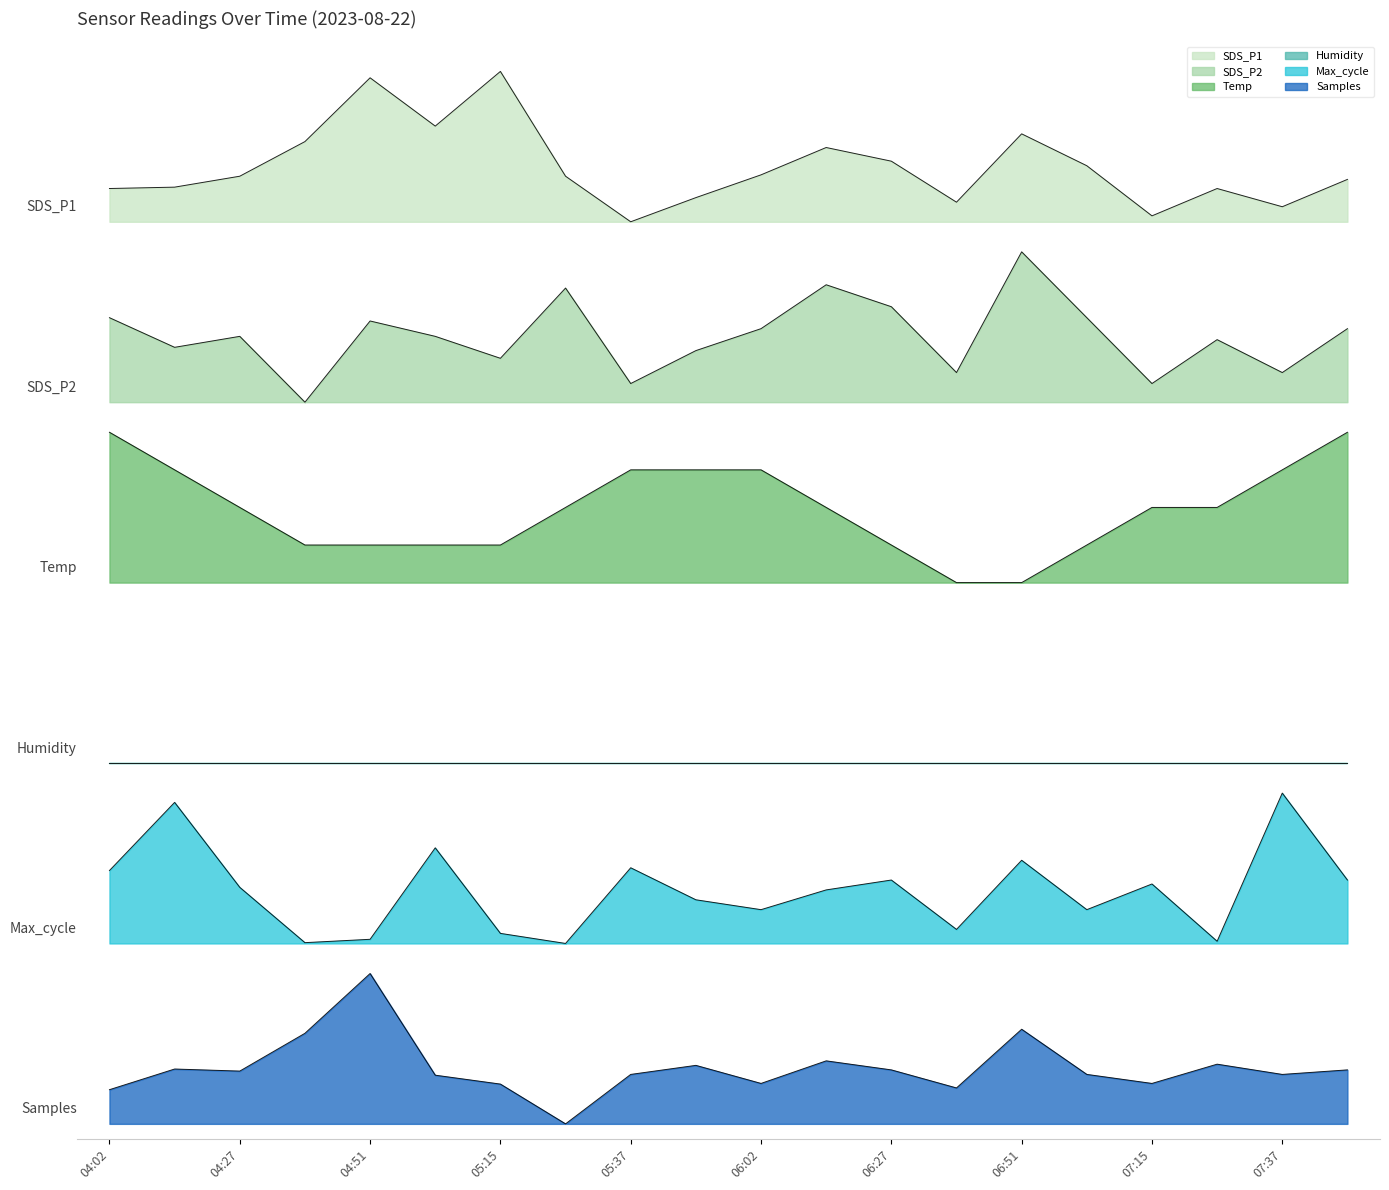

True or false: Temp and Samples cross at least once.

False